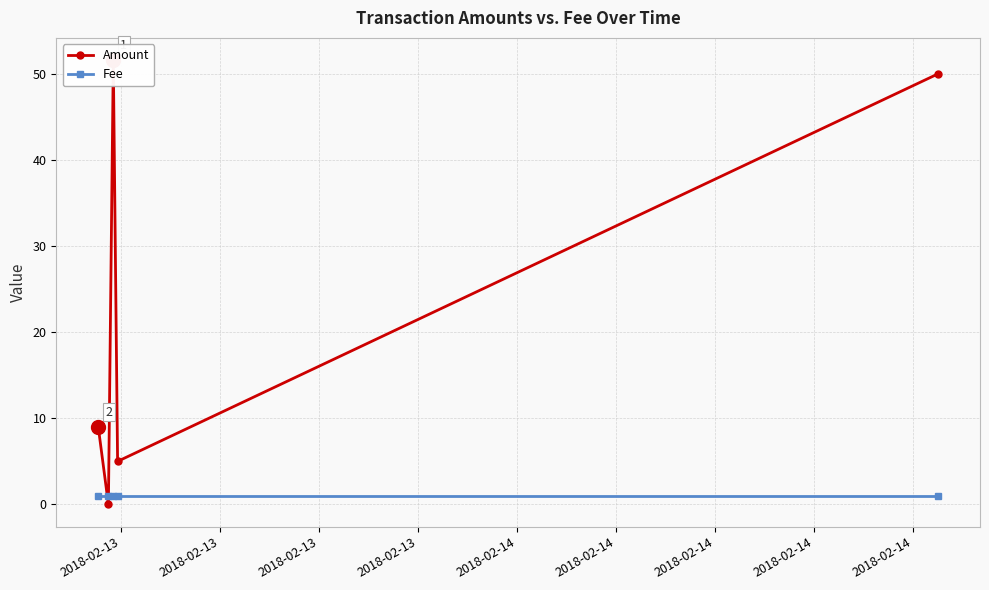

True or false: Amount has a value of 0.0 at 2018-02-13.

True